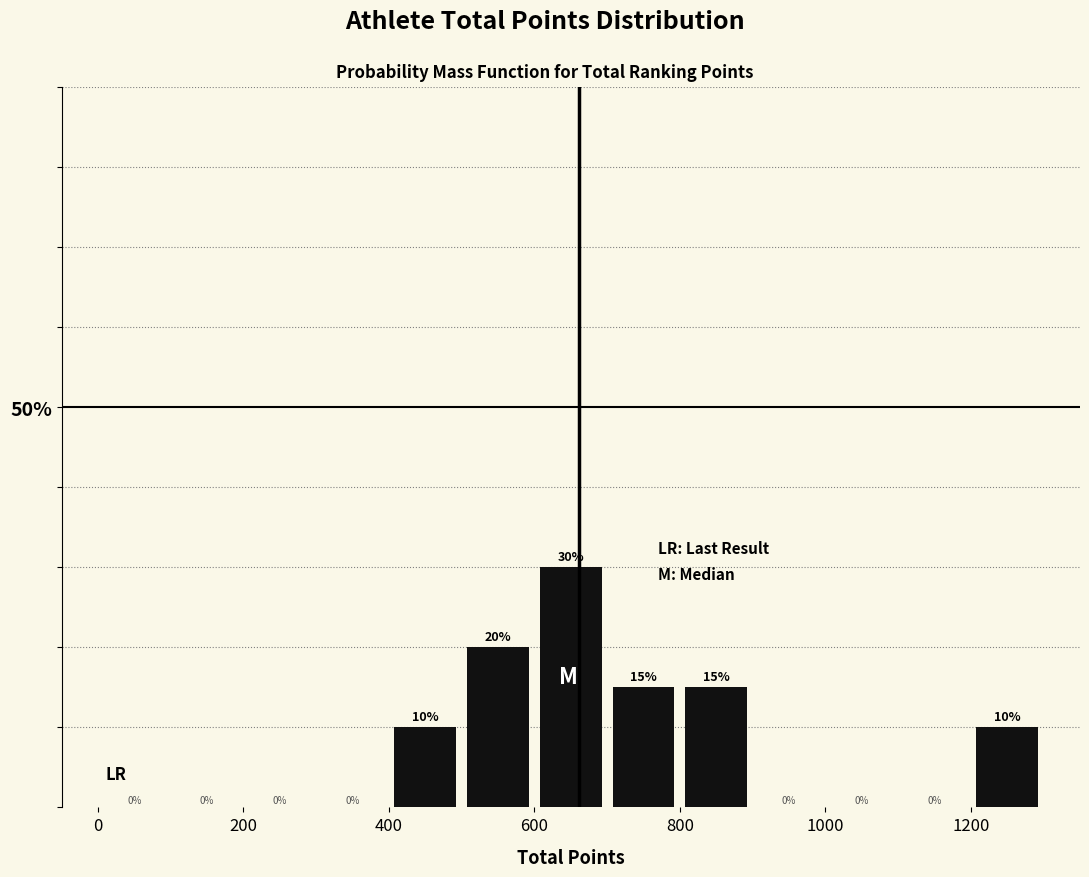

What is the height of the bar covering 800 to 900 on the x-axis?

15